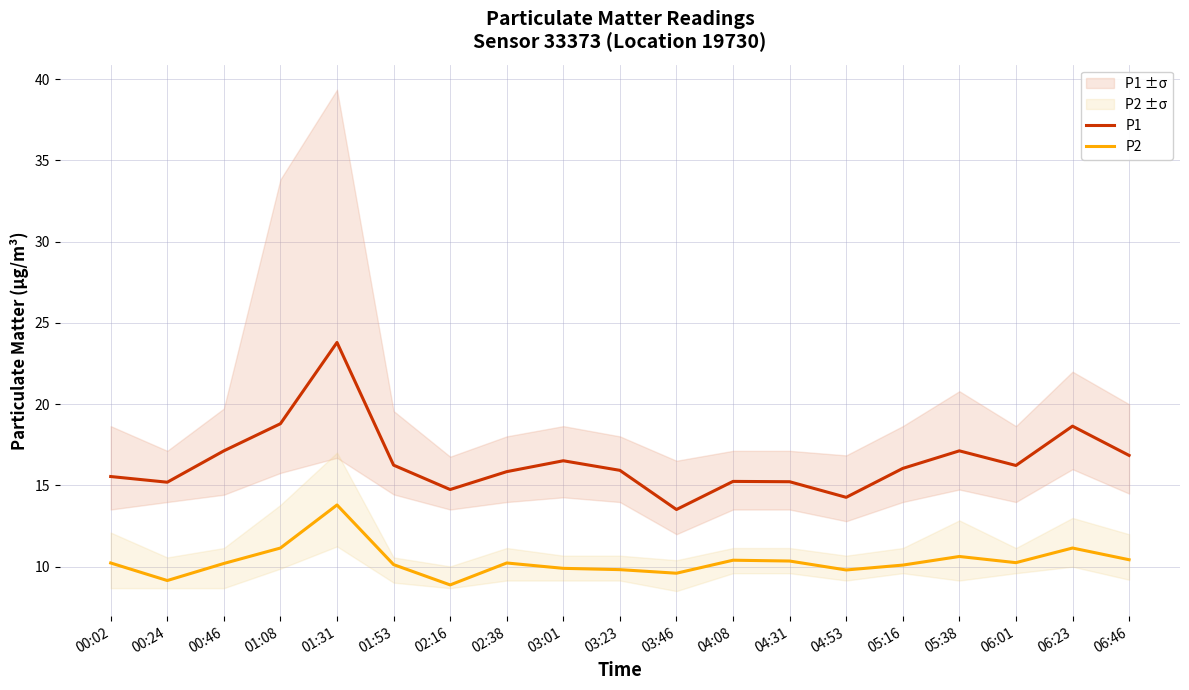

What position from the right is 00:02?

19